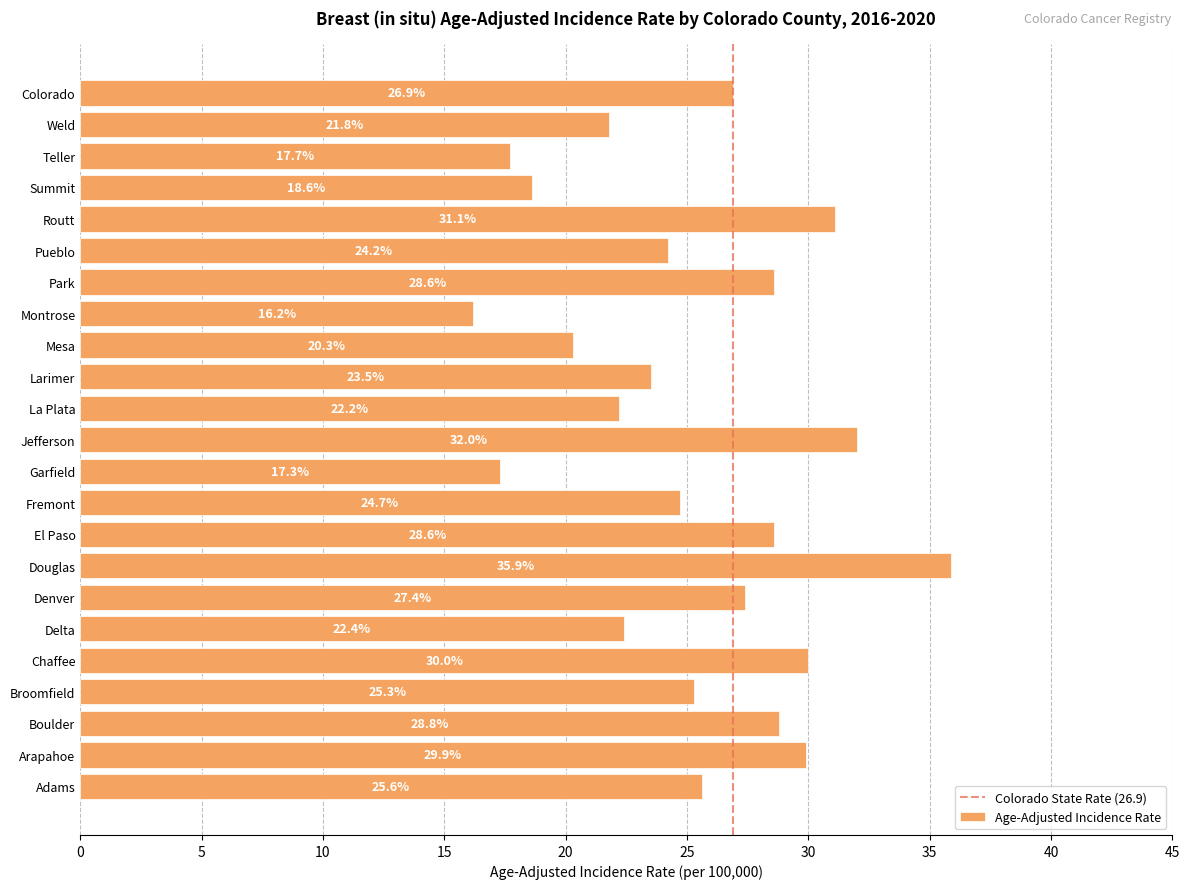

Reading top to bottom, transcribe all the data shown in this chart.

Colorado=26.9	Weld=21.8	Teller=17.7	Summit=18.6	Routt=31.1	Pueblo=24.2	Park=28.6	Montrose=16.2	Mesa=20.3	Larimer=23.5	La Plata=22.2	Jefferson=32.0	Garfield=17.3	Fremont=24.7	El Paso=28.6	Douglas=35.9	Denver=27.4	Delta=22.4	Chaffee=30.0	Broomfield=25.3	Boulder=28.8	Arapahoe=29.9	Adams=25.6